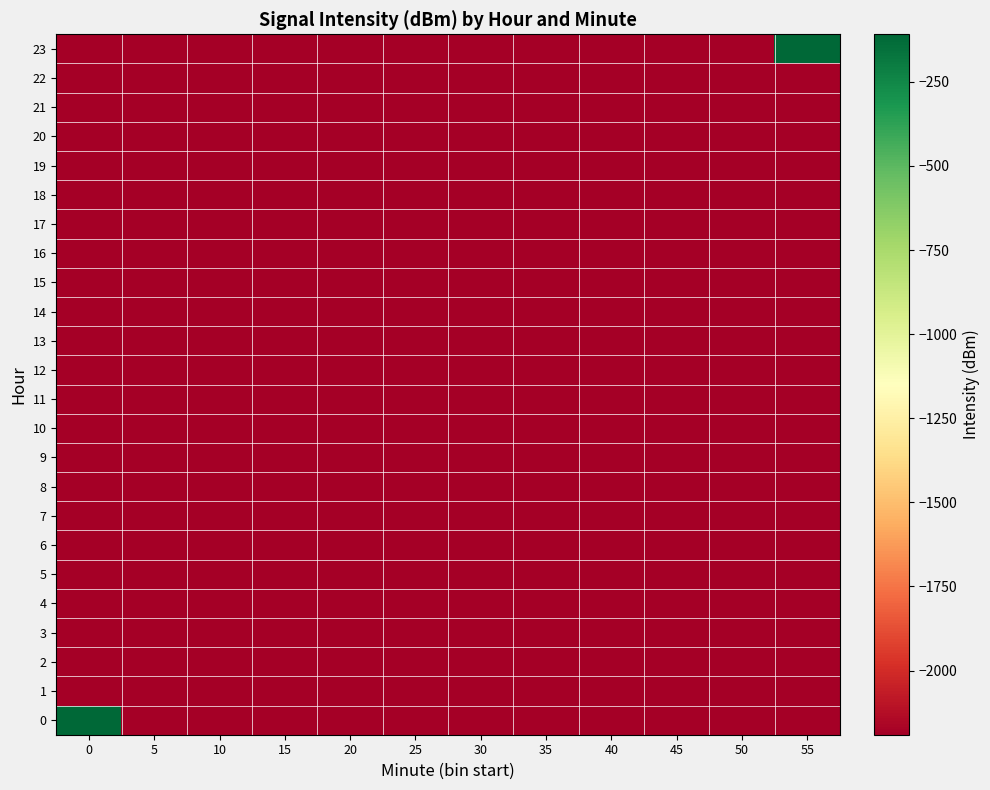

Reading left to right, what are all the values shown in this chart?

0: 0=-108.8	5=-2190.8	10=-2190.8	15=-2190.8	20=-2190.8	25=-2190.8	30=-2190.8	35=-2190.8	40=-2190.8	45=-2190.8	50=-2190.8	55=-2190.8
1: 0=-2190.8	5=-2190.8	10=-2190.8	15=-2190.8	20=-2190.8	25=-2190.8	30=-2190.8	35=-2190.8	40=-2190.8	45=-2190.8	50=-2190.8	55=-2190.8
2: 0=-2190.8	5=-2190.8	10=-2190.8	15=-2190.8	20=-2190.8	25=-2190.8	30=-2190.8	35=-2190.8	40=-2190.8	45=-2190.8	50=-2190.8	55=-2190.8
3: 0=-2190.8	5=-2190.8	10=-2190.8	15=-2190.8	20=-2190.8	25=-2190.8	30=-2190.8	35=-2190.8	40=-2190.8	45=-2190.8	50=-2190.8	55=-2190.8
4: 0=-2190.8	5=-2190.8	10=-2190.8	15=-2190.8	20=-2190.8	25=-2190.8	30=-2190.8	35=-2190.8	40=-2190.8	45=-2190.8	50=-2190.8	55=-2190.8
5: 0=-2190.8	5=-2190.8	10=-2190.8	15=-2190.8	20=-2190.8	25=-2190.8	30=-2190.8	35=-2190.8	40=-2190.8	45=-2190.8	50=-2190.8	55=-2190.8
6: 0=-2190.8	5=-2190.8	10=-2190.8	15=-2190.8	20=-2190.8	25=-2190.8	30=-2190.8	35=-2190.8	40=-2190.8	45=-2190.8	50=-2190.8	55=-2190.8
7: 0=-2190.8	5=-2190.8	10=-2190.8	15=-2190.8	20=-2190.8	25=-2190.8	30=-2190.8	35=-2190.8	40=-2190.8	45=-2190.8	50=-2190.8	55=-2190.8
8: 0=-2190.8	5=-2190.8	10=-2190.8	15=-2190.8	20=-2190.8	25=-2190.8	30=-2190.8	35=-2190.8	40=-2190.8	45=-2190.8	50=-2190.8	55=-2190.8
9: 0=-2190.8	5=-2190.8	10=-2190.8	15=-2190.8	20=-2190.8	25=-2190.8	30=-2190.8	35=-2190.8	40=-2190.8	45=-2190.8	50=-2190.8	55=-2190.8
10: 0=-2190.8	5=-2190.8	10=-2190.8	15=-2190.8	20=-2190.8	25=-2190.8	30=-2190.8	35=-2190.8	40=-2190.8	45=-2190.8	50=-2190.8	55=-2190.8
11: 0=-2190.8	5=-2190.8	10=-2190.8	15=-2190.8	20=-2190.8	25=-2190.8	30=-2190.8	35=-2190.8	40=-2190.8	45=-2190.8	50=-2190.8	55=-2190.8
12: 0=-2190.8	5=-2190.8	10=-2190.8	15=-2190.8	20=-2190.8	25=-2190.8	30=-2190.8	35=-2190.8	40=-2190.8	45=-2190.8	50=-2190.8	55=-2190.8
13: 0=-2190.8	5=-2190.8	10=-2190.8	15=-2190.8	20=-2190.8	25=-2190.8	30=-2190.8	35=-2190.8	40=-2190.8	45=-2190.8	50=-2190.8	55=-2190.8
14: 0=-2190.8	5=-2190.8	10=-2190.8	15=-2190.8	20=-2190.8	25=-2190.8	30=-2190.8	35=-2190.8	40=-2190.8	45=-2190.8	50=-2190.8	55=-2190.8
15: 0=-2190.8	5=-2190.8	10=-2190.8	15=-2190.8	20=-2190.8	25=-2190.8	30=-2190.8	35=-2190.8	40=-2190.8	45=-2190.8	50=-2190.8	55=-2190.8
16: 0=-2190.8	5=-2190.8	10=-2190.8	15=-2190.8	20=-2190.8	25=-2190.8	30=-2190.8	35=-2190.8	40=-2190.8	45=-2190.8	50=-2190.8	55=-2190.8
17: 0=-2190.8	5=-2190.8	10=-2190.8	15=-2190.8	20=-2190.8	25=-2190.8	30=-2190.8	35=-2190.8	40=-2190.8	45=-2190.8	50=-2190.8	55=-2190.8
18: 0=-2190.8	5=-2190.8	10=-2190.8	15=-2190.8	20=-2190.8	25=-2190.8	30=-2190.8	35=-2190.8	40=-2190.8	45=-2190.8	50=-2190.8	55=-2190.8
19: 0=-2190.8	5=-2190.8	10=-2190.8	15=-2190.8	20=-2190.8	25=-2190.8	30=-2190.8	35=-2190.8	40=-2190.8	45=-2190.8	50=-2190.8	55=-2190.8
20: 0=-2190.8	5=-2190.8	10=-2190.8	15=-2190.8	20=-2190.8	25=-2190.8	30=-2190.8	35=-2190.8	40=-2190.8	45=-2190.8	50=-2190.8	55=-2190.8
21: 0=-2190.8	5=-2190.8	10=-2190.8	15=-2190.8	20=-2190.8	25=-2190.8	30=-2190.8	35=-2190.8	40=-2190.8	45=-2190.8	50=-2190.8	55=-2190.8
22: 0=-2190.8	5=-2190.8	10=-2190.8	15=-2190.8	20=-2190.8	25=-2190.8	30=-2190.8	35=-2190.8	40=-2190.8	45=-2190.8	50=-2190.8	55=-2190.8
23: 0=-2190.8	5=-2190.8	10=-2190.8	15=-2190.8	20=-2190.8	25=-2190.8	30=-2190.8	35=-2190.8	40=-2190.8	45=-2190.8	50=-2190.8	55=-110.3